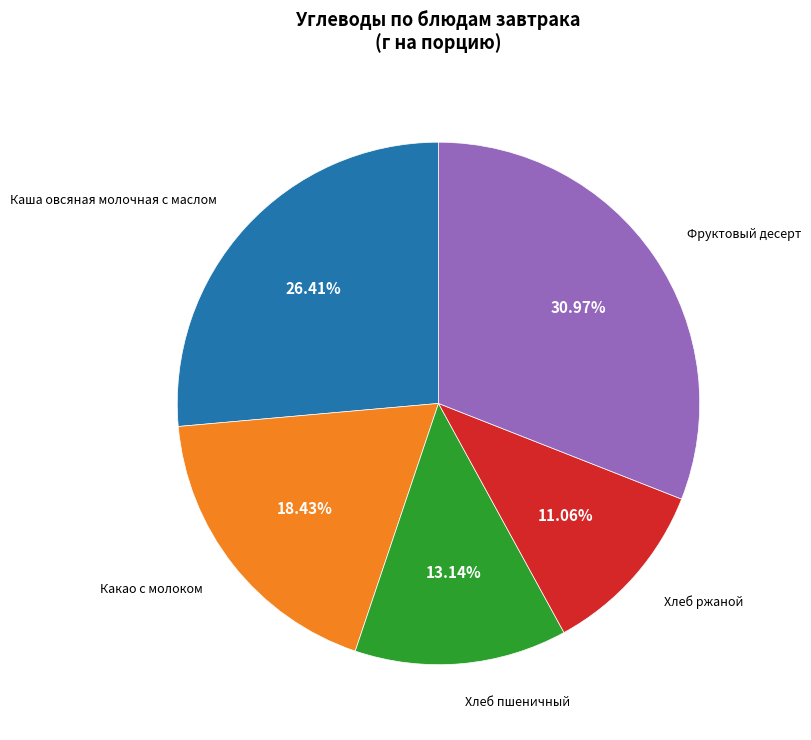

Is there any slice that represents more than half of the pie?

No